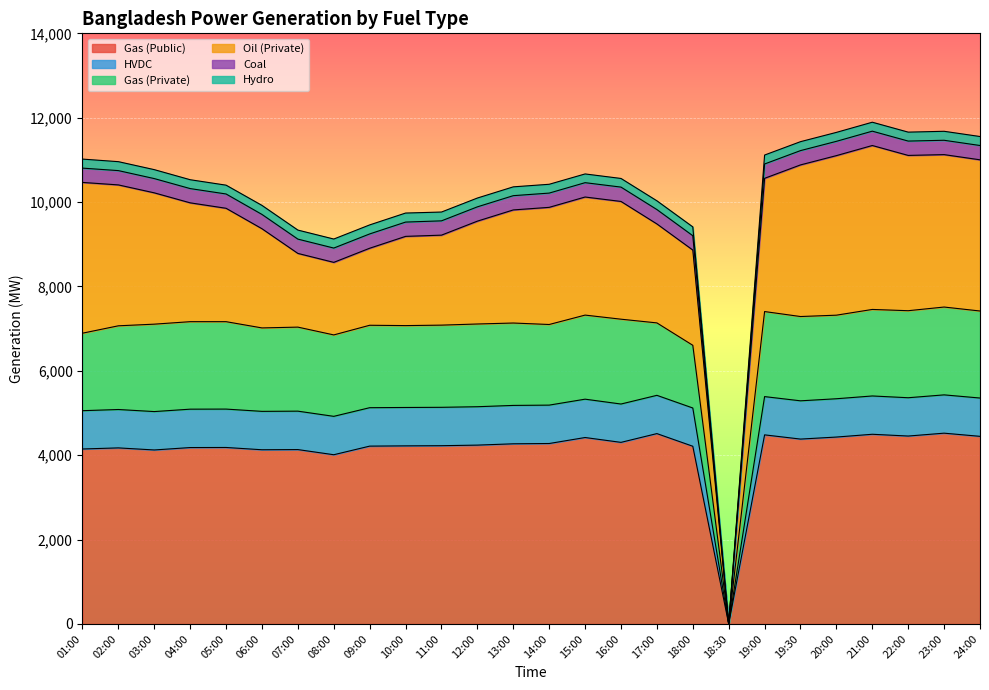

At which label does Gas (Public) reach its minimum?

18:30